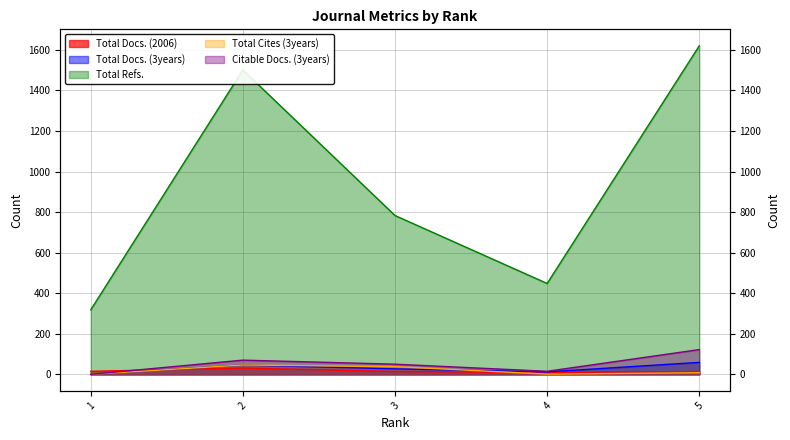

Reading left to right, extract all data points from this chart.

Total Docs. (2006): 15	31	14	9	14
Total Docs. (3years): 0	46	27	12	59
Total Refs.: 318	1501	783	448	1620
Total Cites (3years): 0	46	38	1	8
Citable Docs. (3years): 0	70	50	15	122